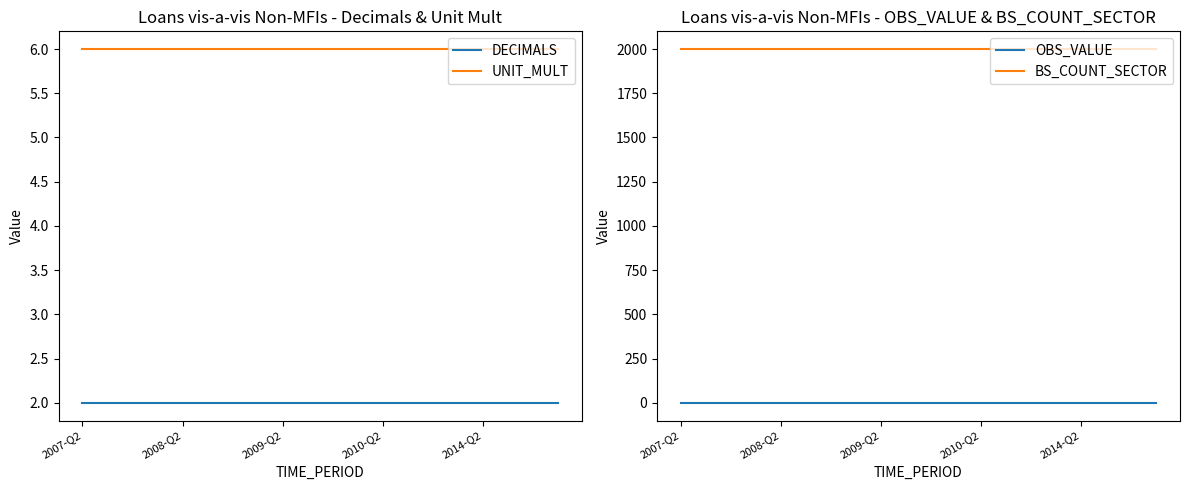

At which label is BS_COUNT_SECTOR closest to 2000?

2007-Q2